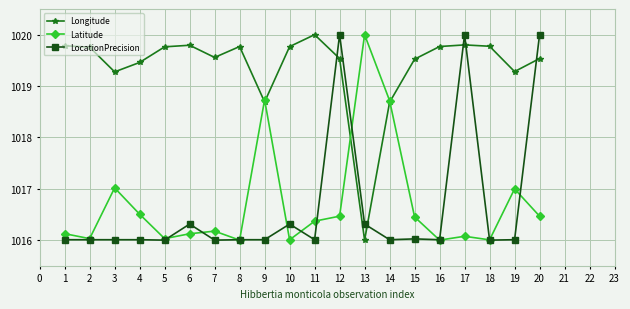

At 1, list the series in order from smallest to largest.

LocationPrecision, Latitude, Longitude